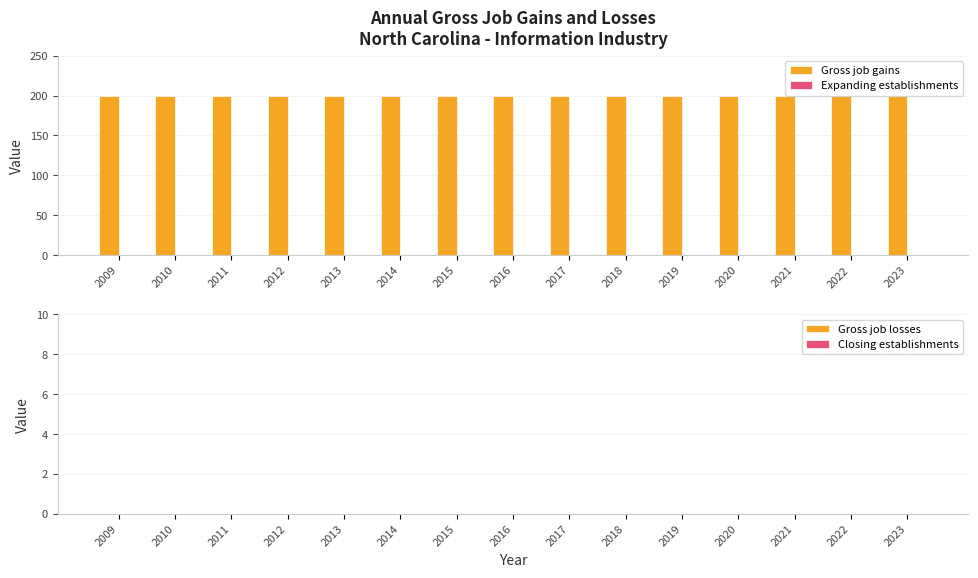

Where is Gross job gains nearest to the value 200?

2009